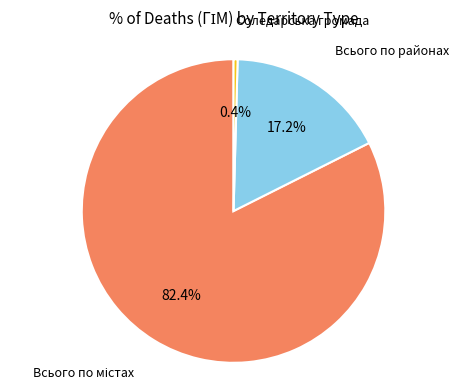

How many slices are in this pie chart?

3